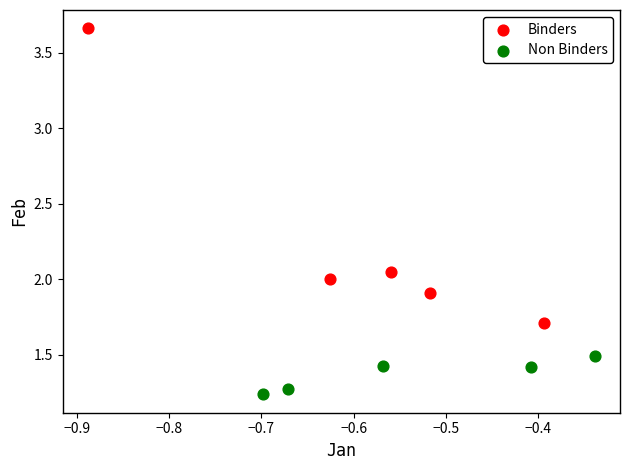

Which series contains the lowest Y value?

Non Binders